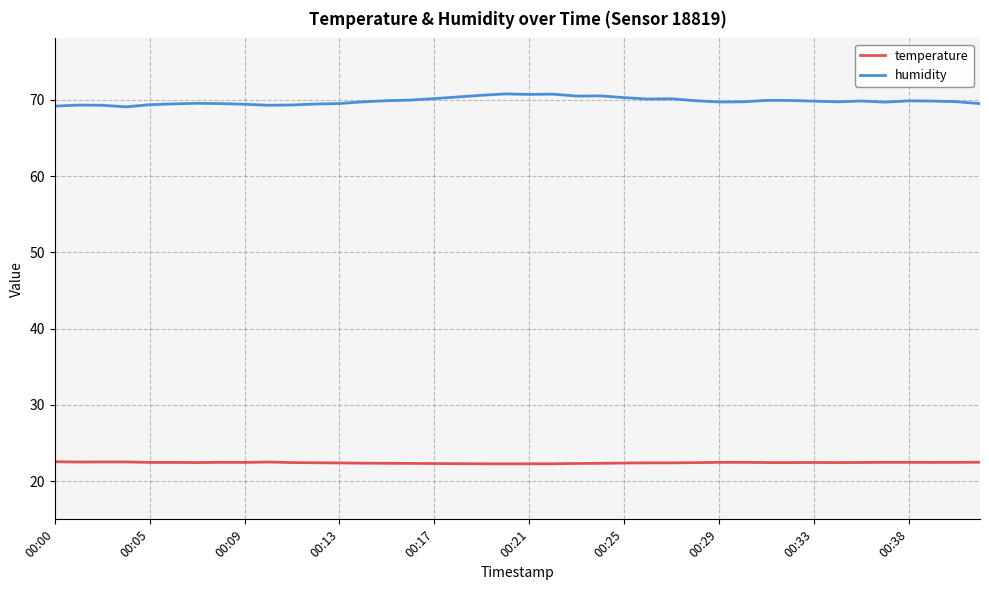

Which series has the widest spread of values?

humidity